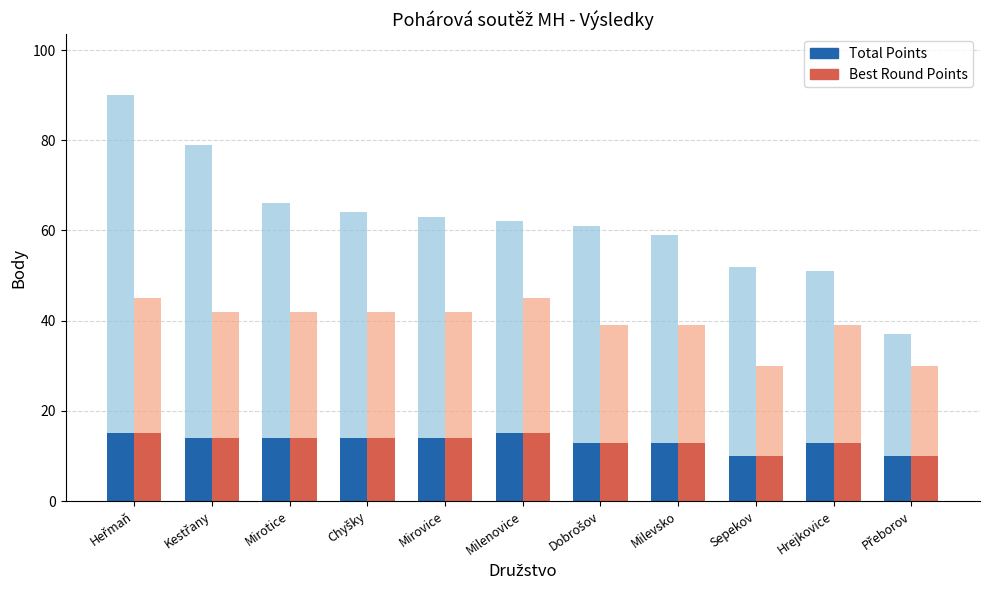

How many bars are there in each group?

4